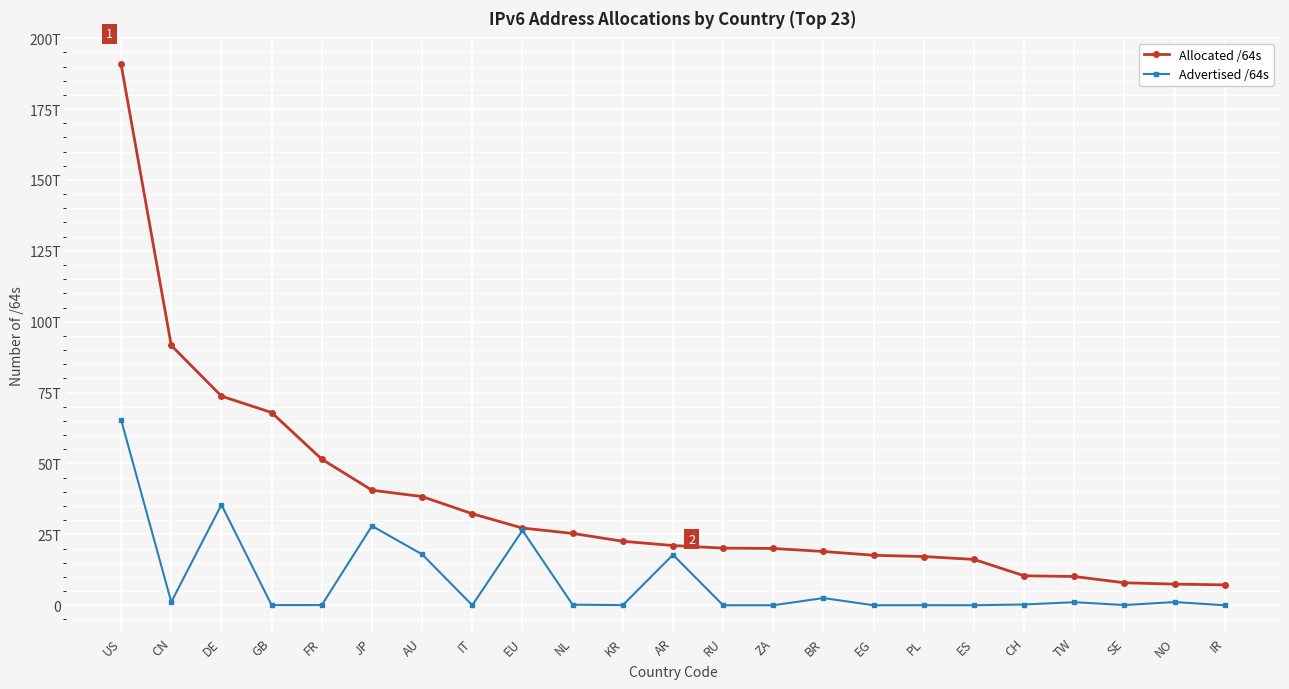

What are all the series names shown in the legend?

Allocated /64s, Advertised /64s